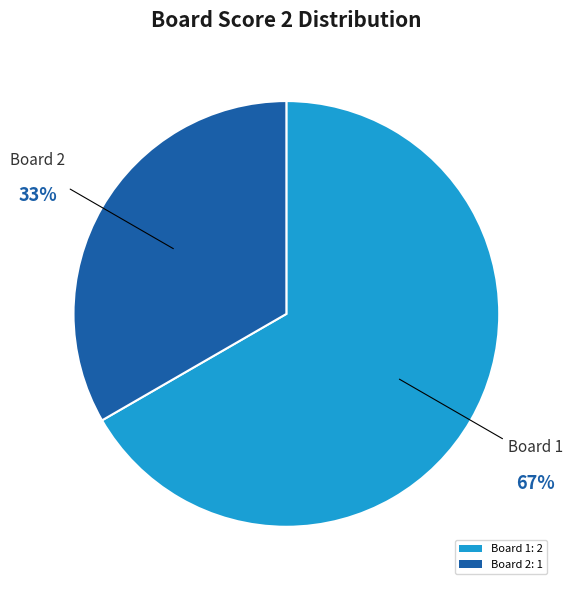

Rank the categories by value from highest to lowest.

Board 1: 2, Board 2: 1